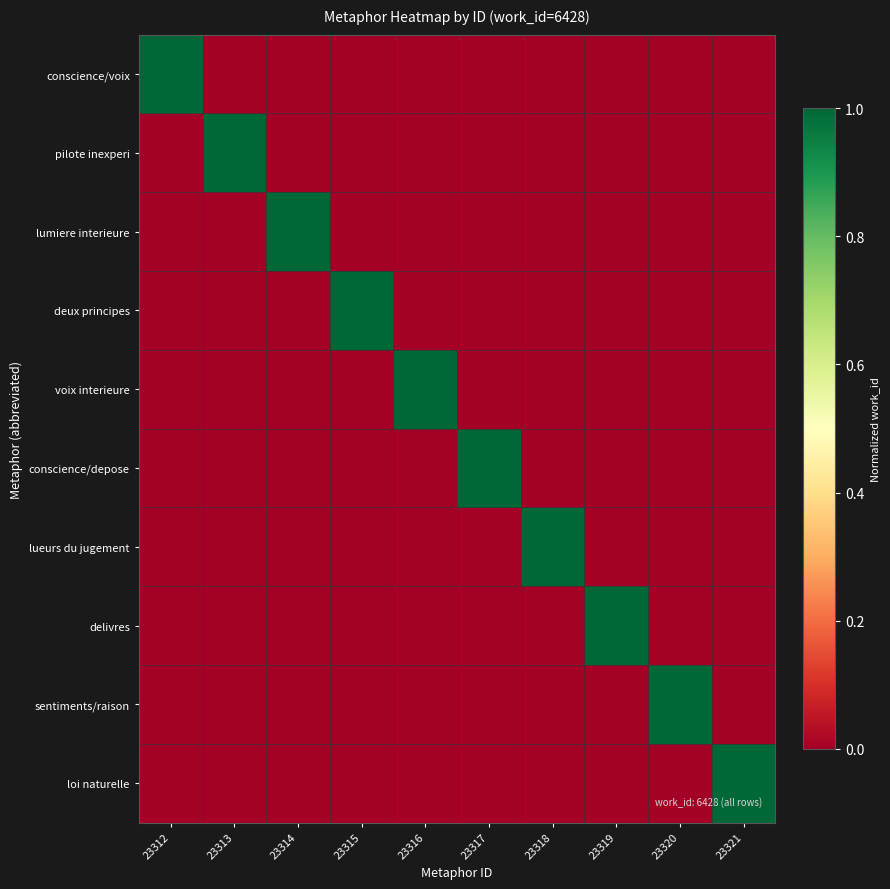

Reading right to left, what are all the values shown in this chart?

conscience/voix: 23321=0	23320=0	23319=0	23318=0	23317=0	23316=0	23315=0	23314=0	23313=0	23312=1
pilote inexperi: 23321=0	23320=0	23319=0	23318=0	23317=0	23316=0	23315=0	23314=0	23313=1	23312=0
lumiere interieure: 23321=0	23320=0	23319=0	23318=0	23317=0	23316=0	23315=0	23314=1	23313=0	23312=0
deux principes: 23321=0	23320=0	23319=0	23318=0	23317=0	23316=0	23315=1	23314=0	23313=0	23312=0
voix interieure: 23321=0	23320=0	23319=0	23318=0	23317=0	23316=1	23315=0	23314=0	23313=0	23312=0
conscience/depose: 23321=0	23320=0	23319=0	23318=0	23317=1	23316=0	23315=0	23314=0	23313=0	23312=0
lueurs du jugement: 23321=0	23320=0	23319=0	23318=1	23317=0	23316=0	23315=0	23314=0	23313=0	23312=0
delivres: 23321=0	23320=0	23319=1	23318=0	23317=0	23316=0	23315=0	23314=0	23313=0	23312=0
sentiments/raison: 23321=0	23320=1	23319=0	23318=0	23317=0	23316=0	23315=0	23314=0	23313=0	23312=0
loi naturelle: 23321=1	23320=0	23319=0	23318=0	23317=0	23316=0	23315=0	23314=0	23313=0	23312=0